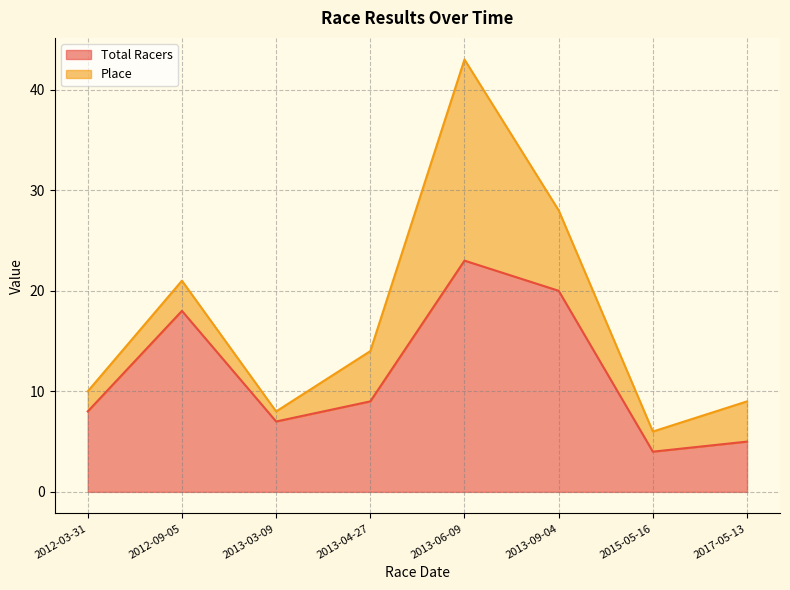

Where is Total Racers nearest to the value 13?

2013-04-27